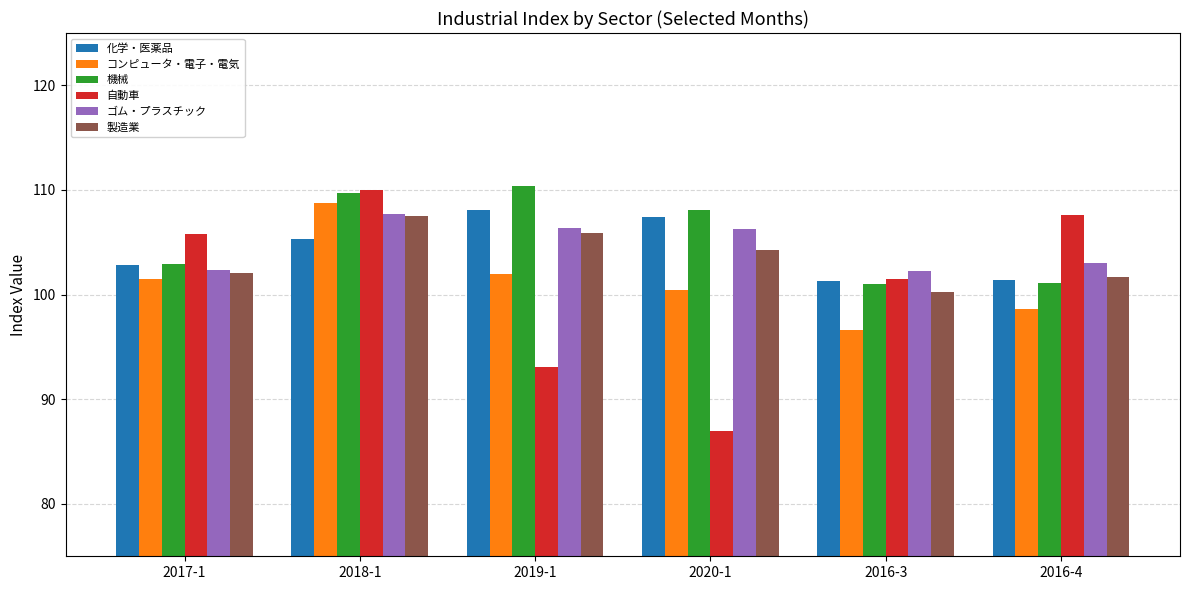

Is it true that 製造業 equals 104.3 at 2020-1?

True